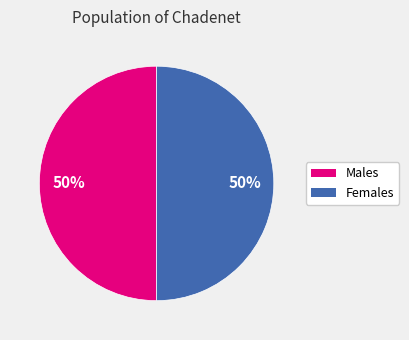

To the nearest percent, what is the average slice percentage?

50%